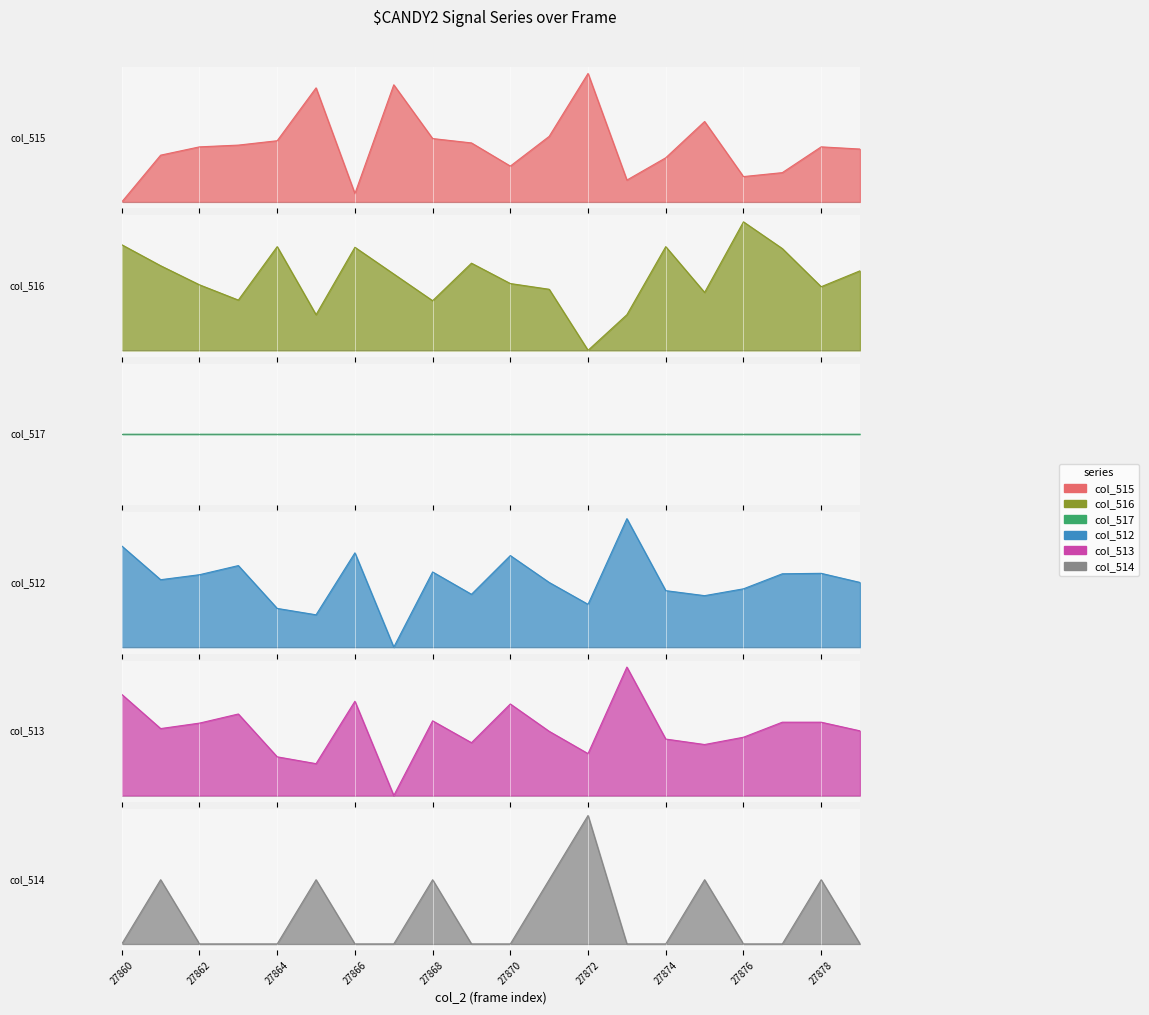

Which category has the lowest value in the col_516 series?

27872